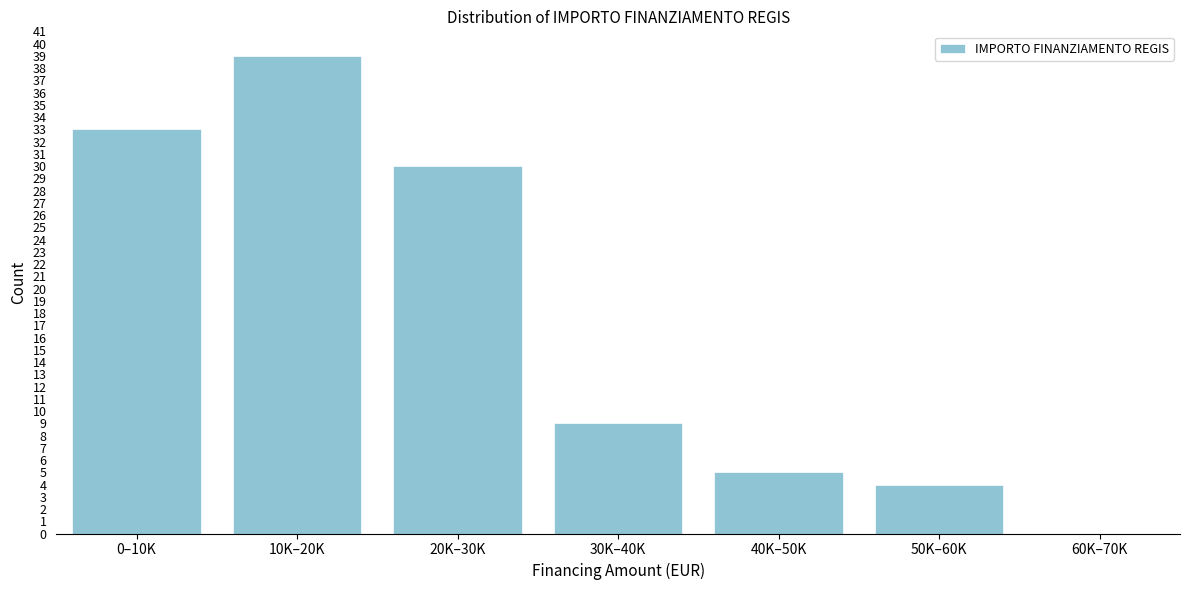

Reading right to left, what are all the values shown in this chart?

60K–70K=0	50K–60K=4	40K–50K=5	30K–40K=9	20K–30K=30	10K–20K=39	0–10K=33